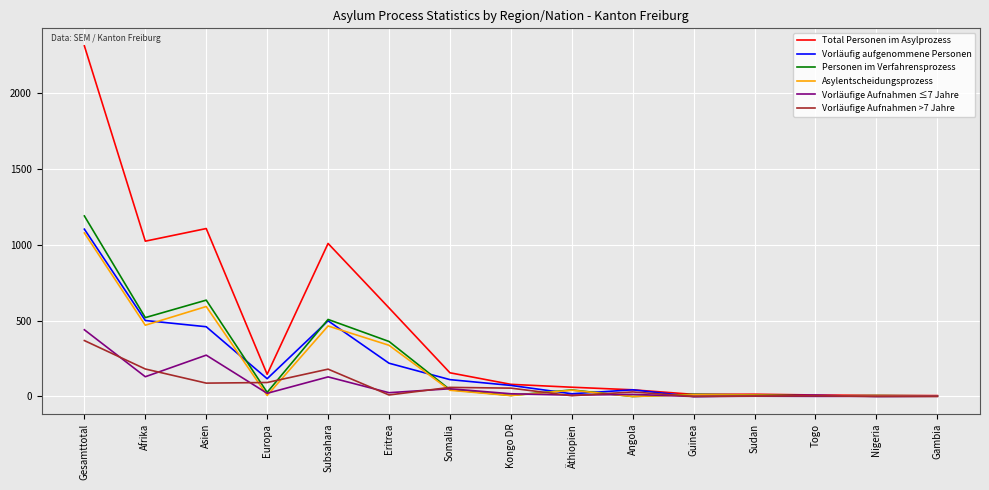

Count the number of categories in the chart.

15